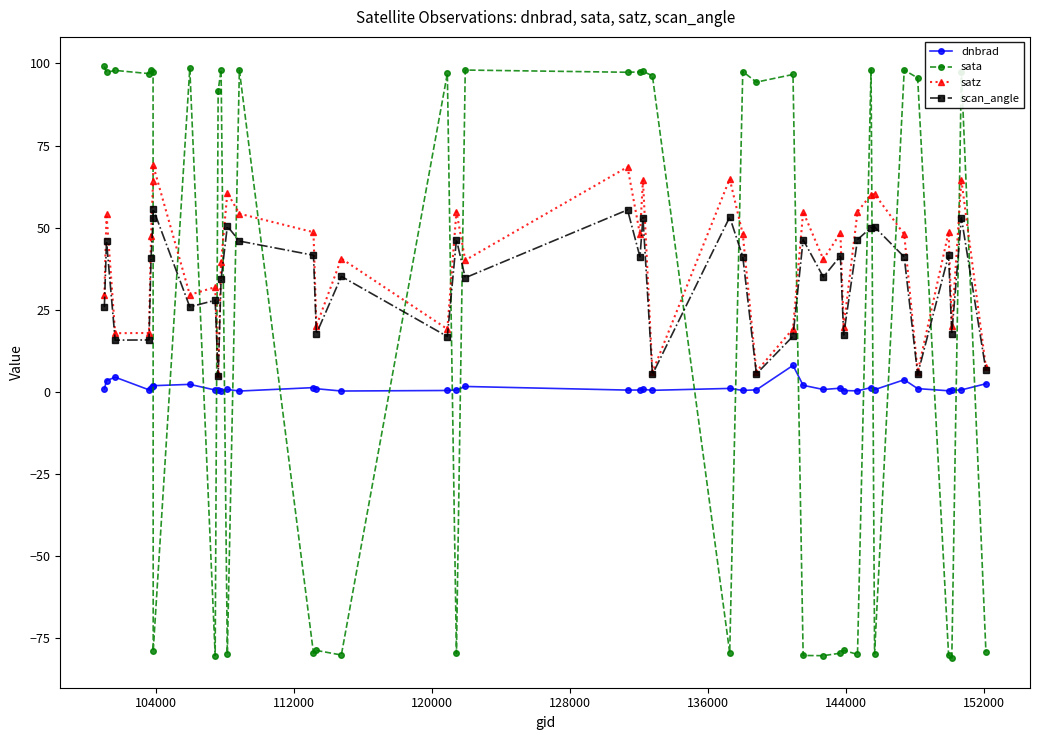

What is the minimum value for dnbrad?

0.2